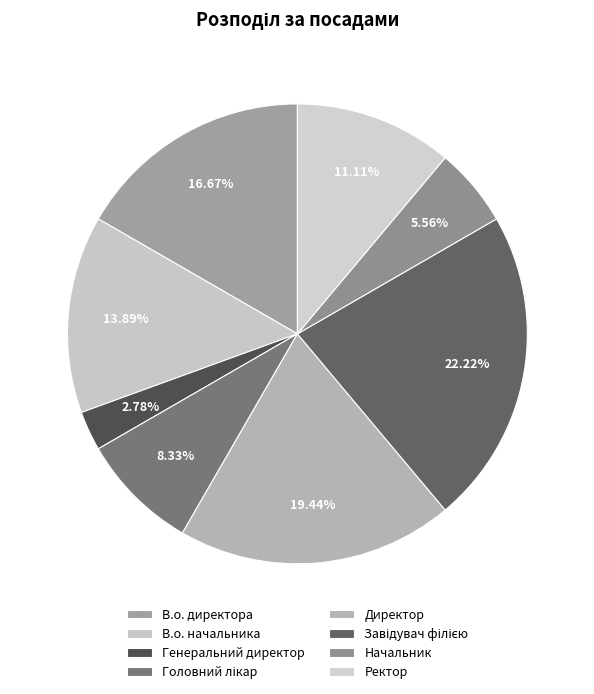

Is Головний лікар the majority of the pie?

No